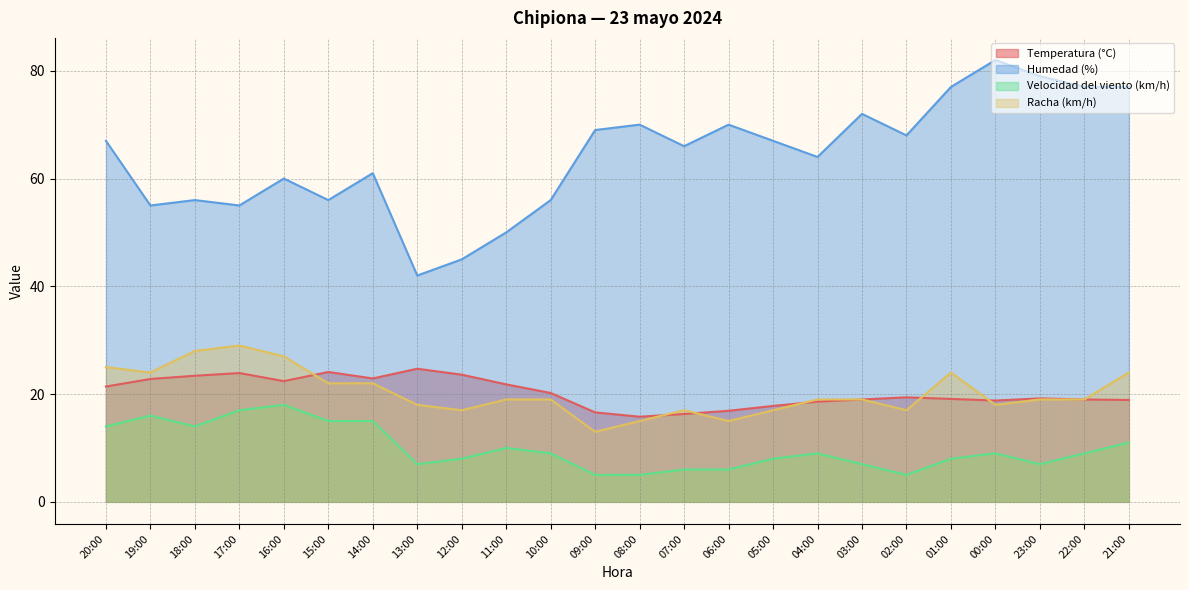

Is it true that Temperatura (°C) equals 19.2 at 23:00?

True